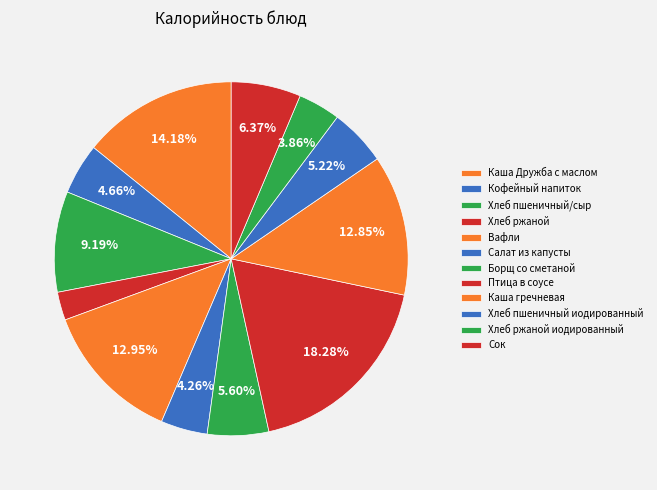

To the nearest percent, what percentage of the pie is Вафли?

13%